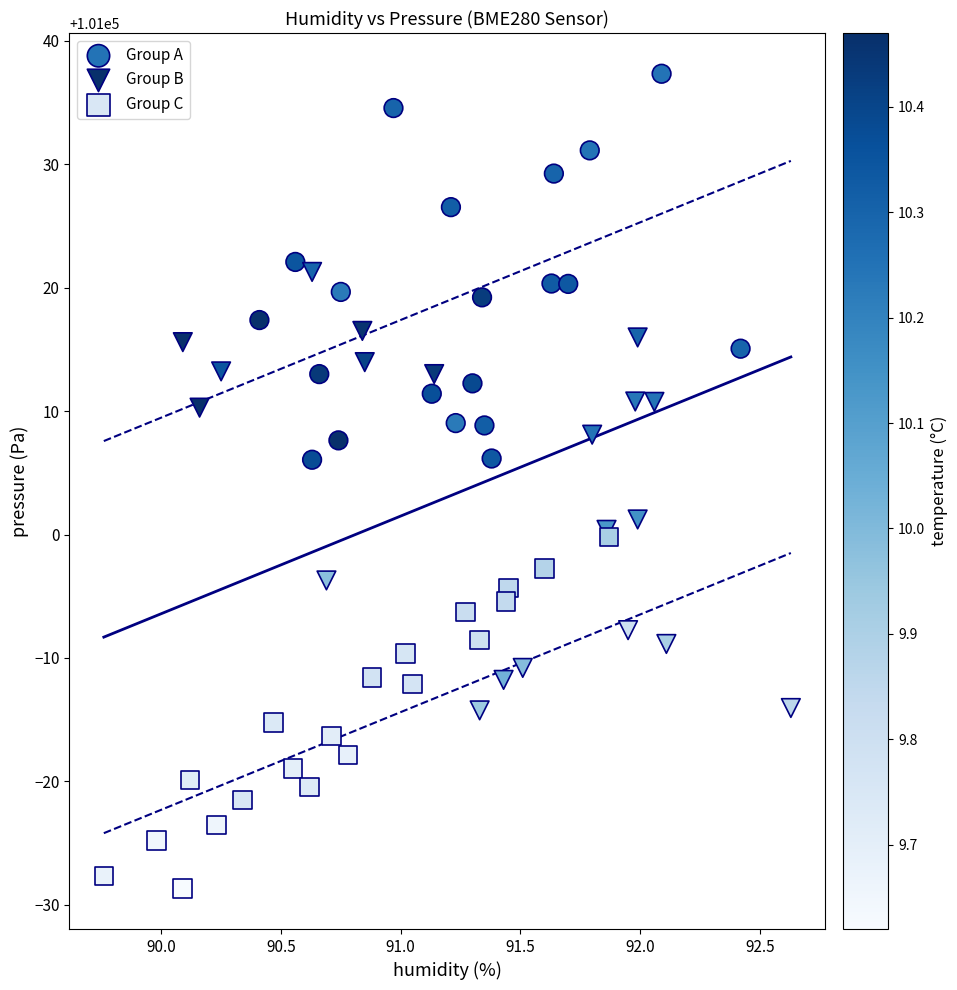

Which series reaches the minimum Y coordinate?

Group C